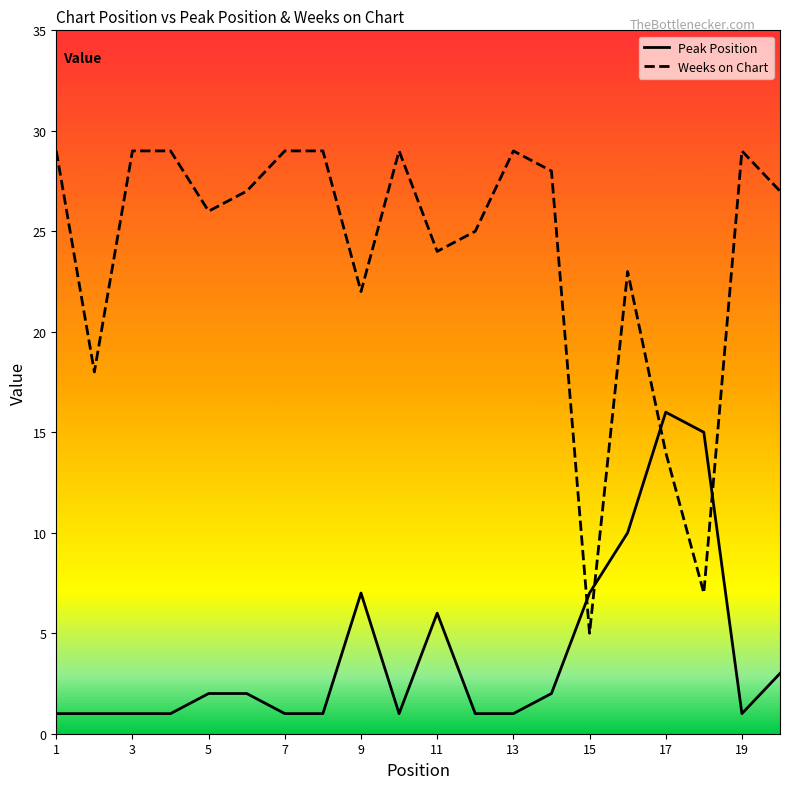

What is the difference between the maximum and minimum values in the Weeks on Chart series?

24